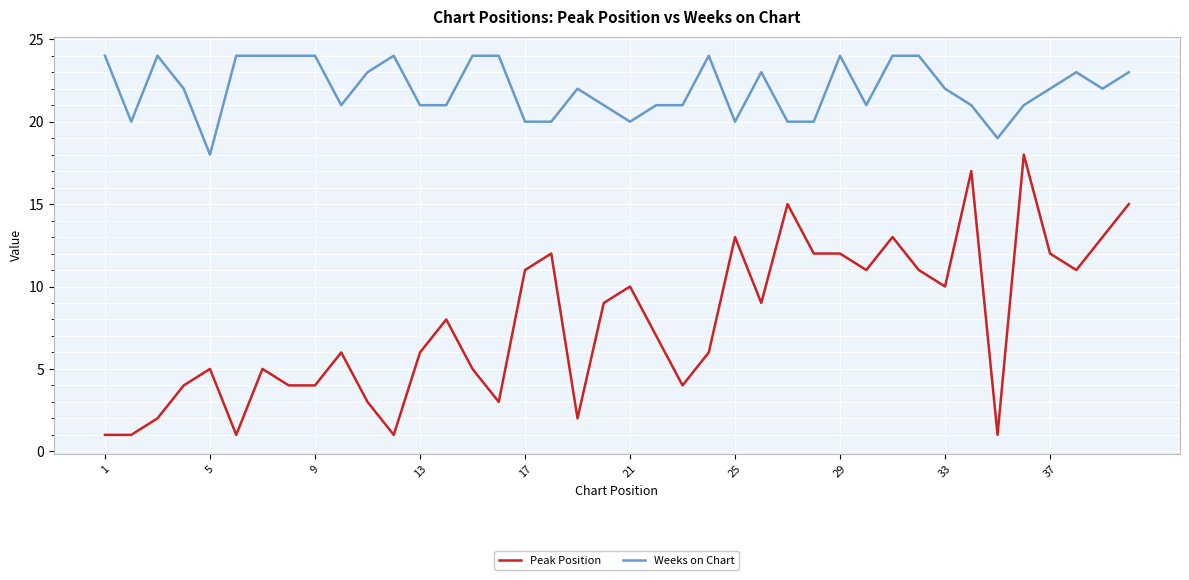

Which series has the largest range (max minus min)?

Peak Position